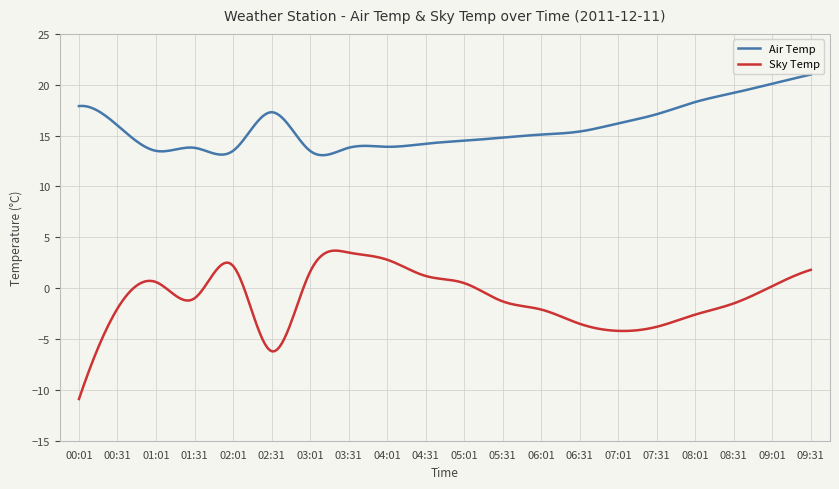

Which series has the largest total across all categories?

Air Temp